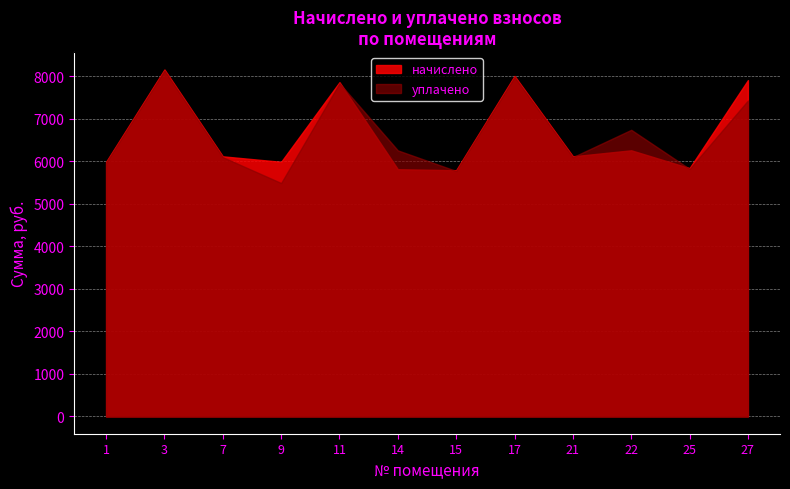

Between which two adjacent categories do уплачено and начислено first intersect?

11 and 14